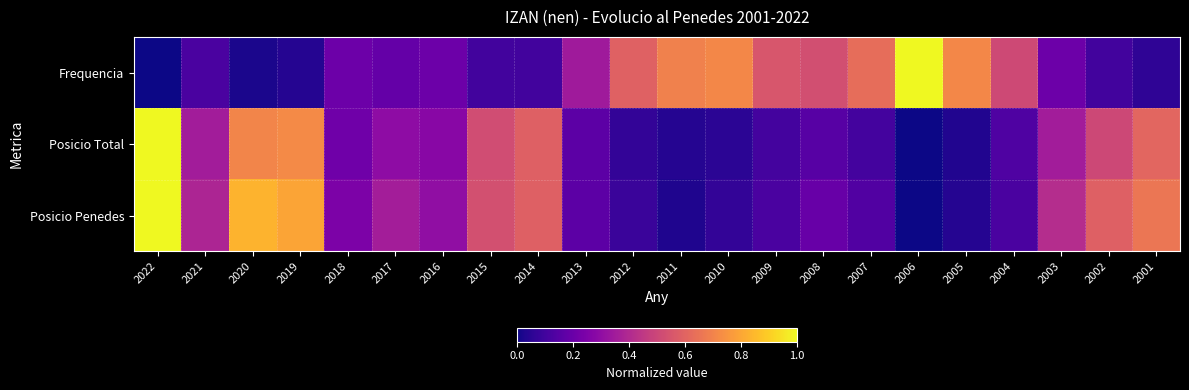

Which series has the largest range (max minus min)?

Posicio Total